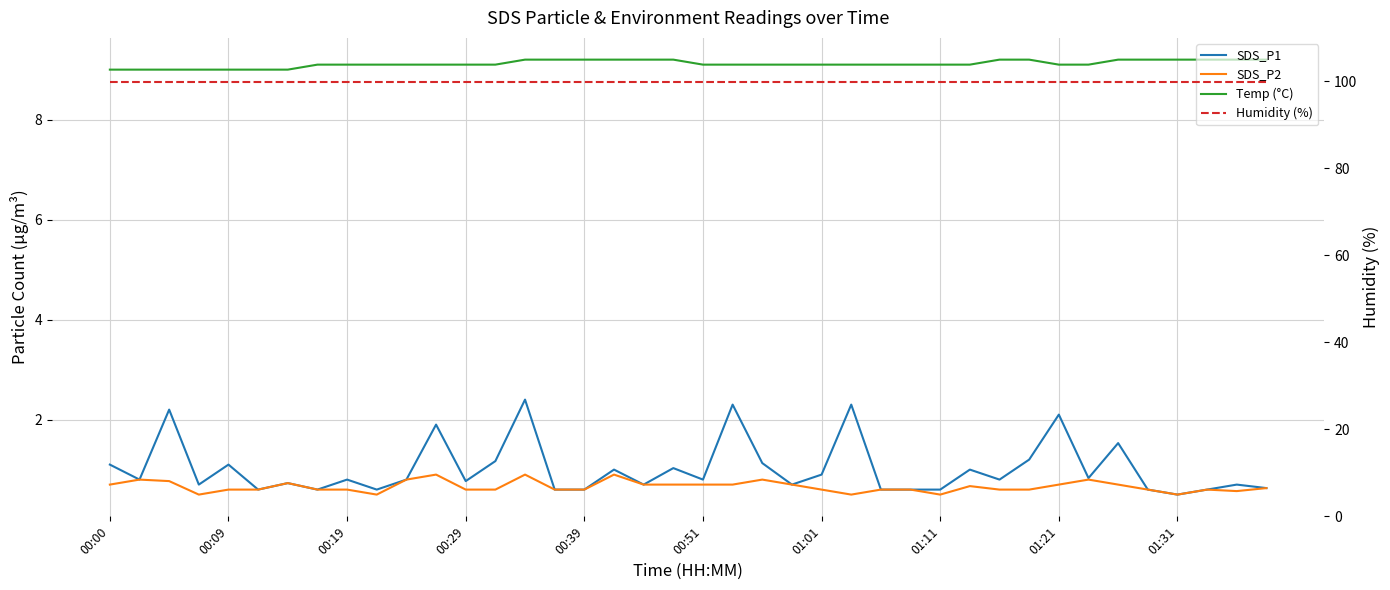

True or false: SDS_P2 and Humidity (%) cross at least once.

False